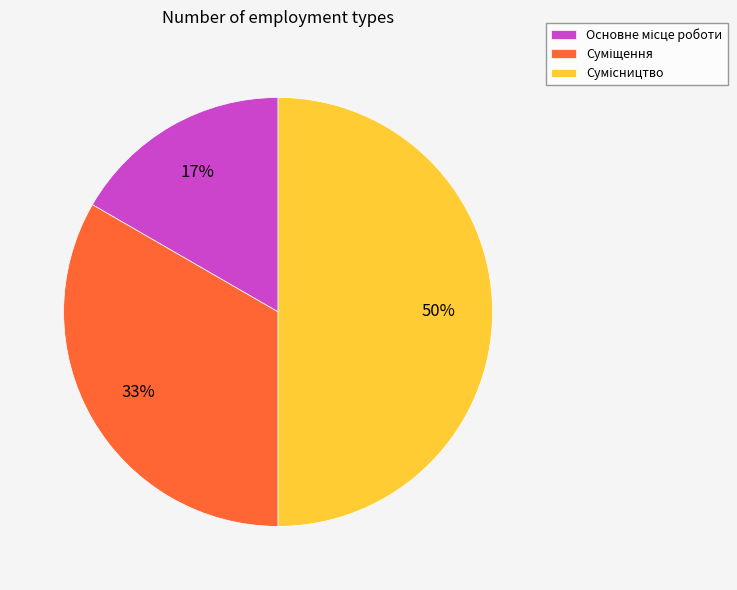

To the nearest percent, what is the difference between the largest and smallest slice percentages?

33%